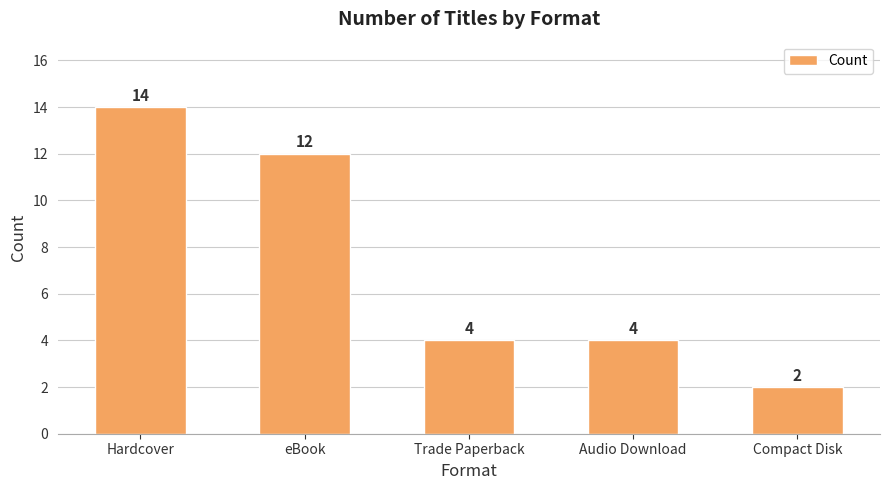

What is the label of the 5th bar from the right?

Hardcover